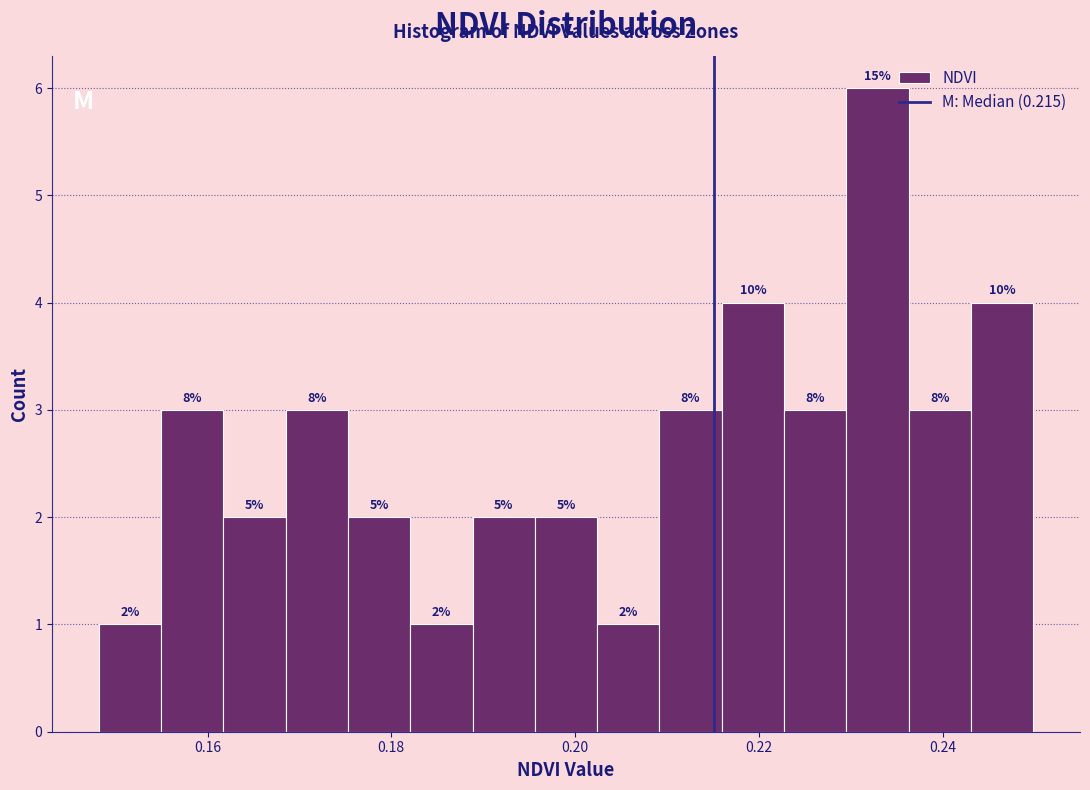

Read against the x-axis, roughly where is the centre of the tallest bar?

0.232